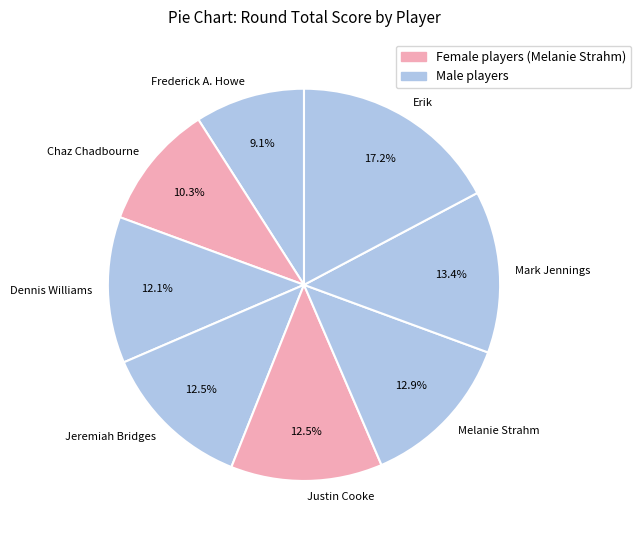

Does Justin Cooke account for over 50% of the chart?

No